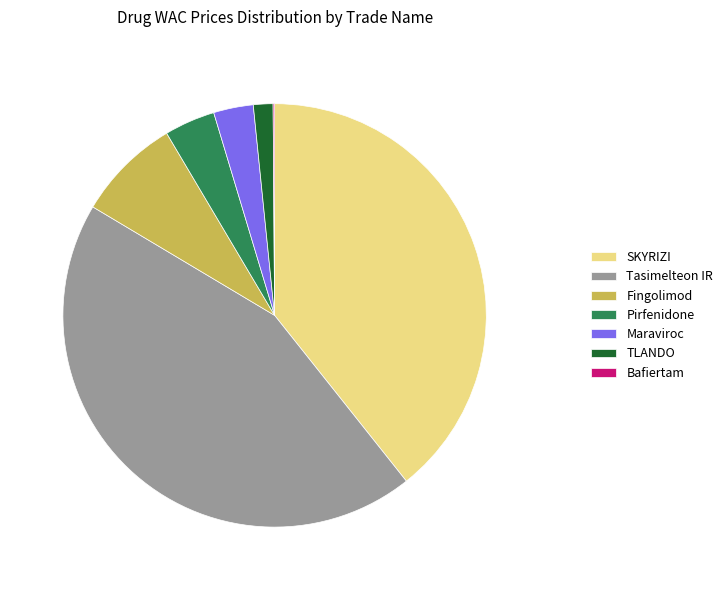

Between TLANDO and Pirfenidone, which is larger?

Pirfenidone